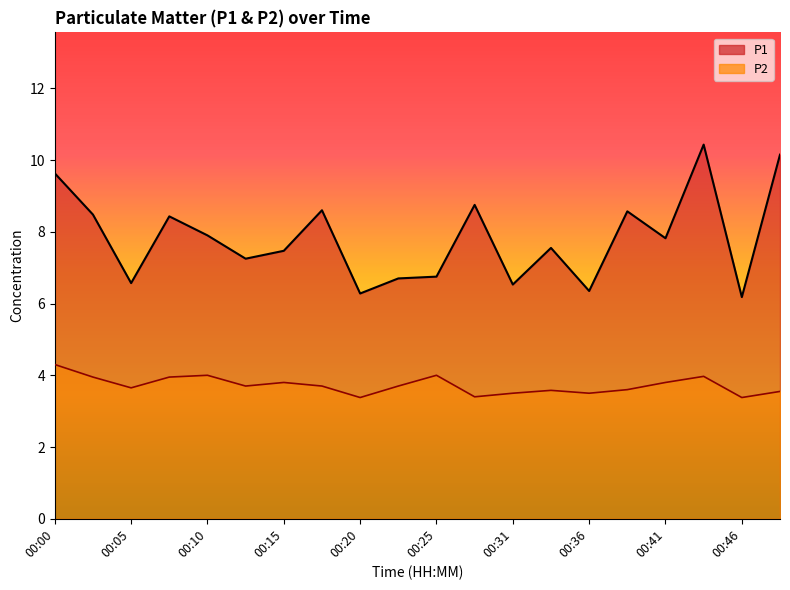

Rank the series by their maximum value, from highest to lowest.

P1, P2